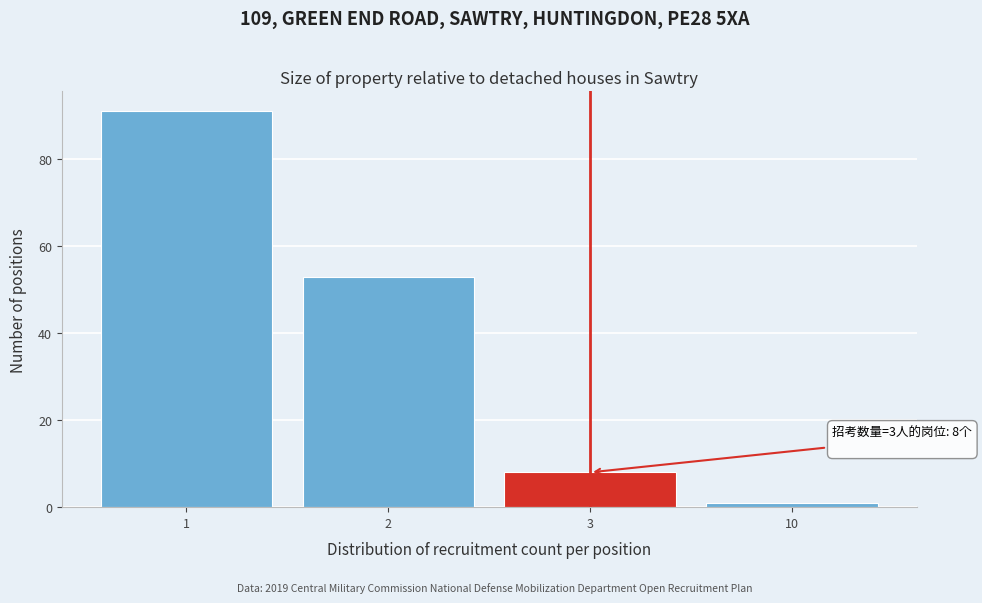

Reading left to right, extract all data points from this chart.

1=91	2=53	3=8	10=1